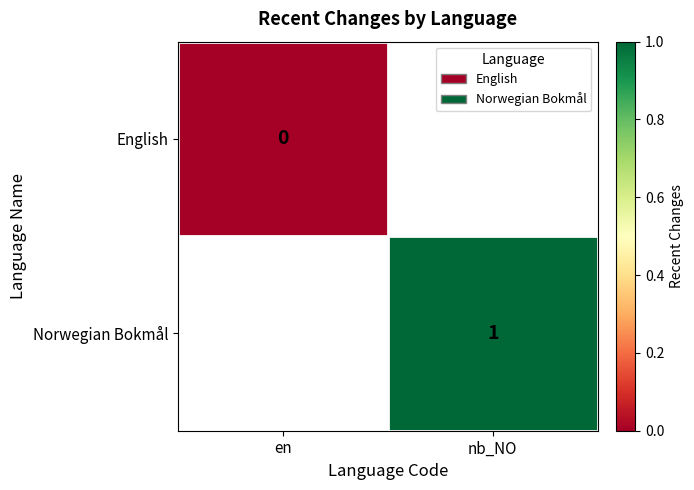

True or false: Norwegian Bokmål has a value of 1.0 at nb_NO.

True